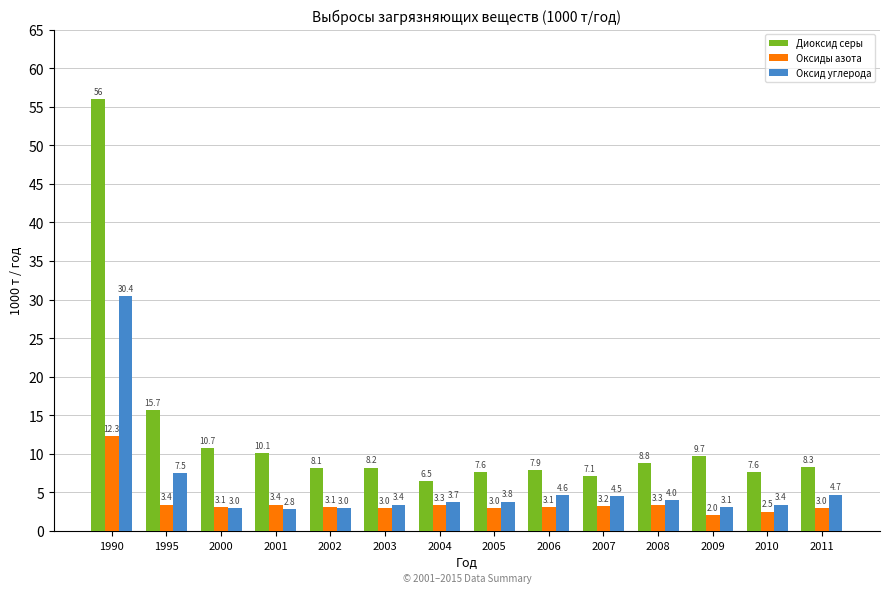

What is the value of the Оксид углерода bar at the 13th from the left?

3.4